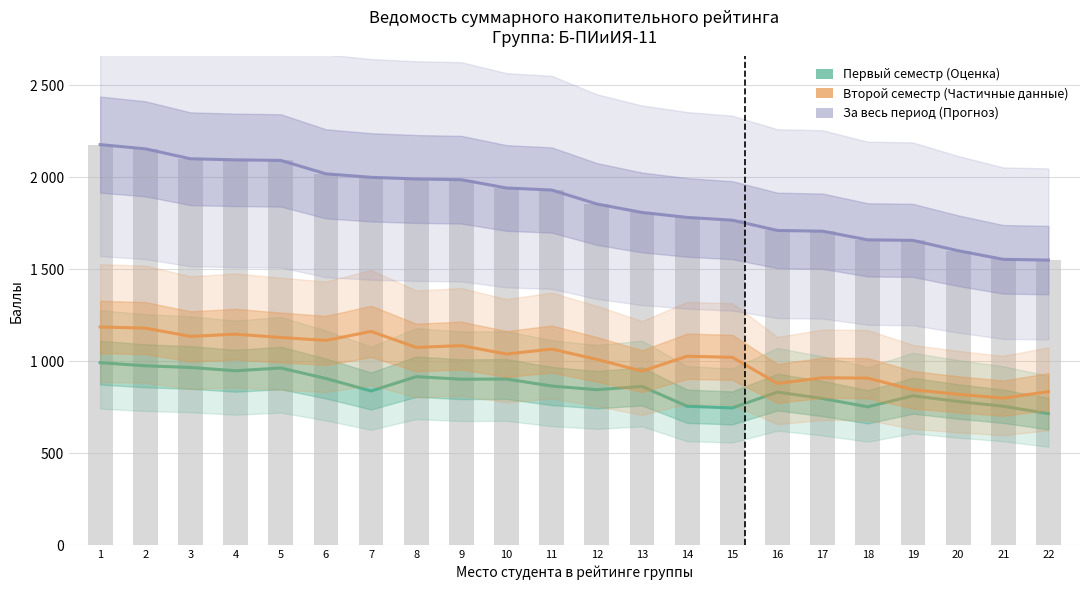

What is the sum of all Первый семестр values?

18827